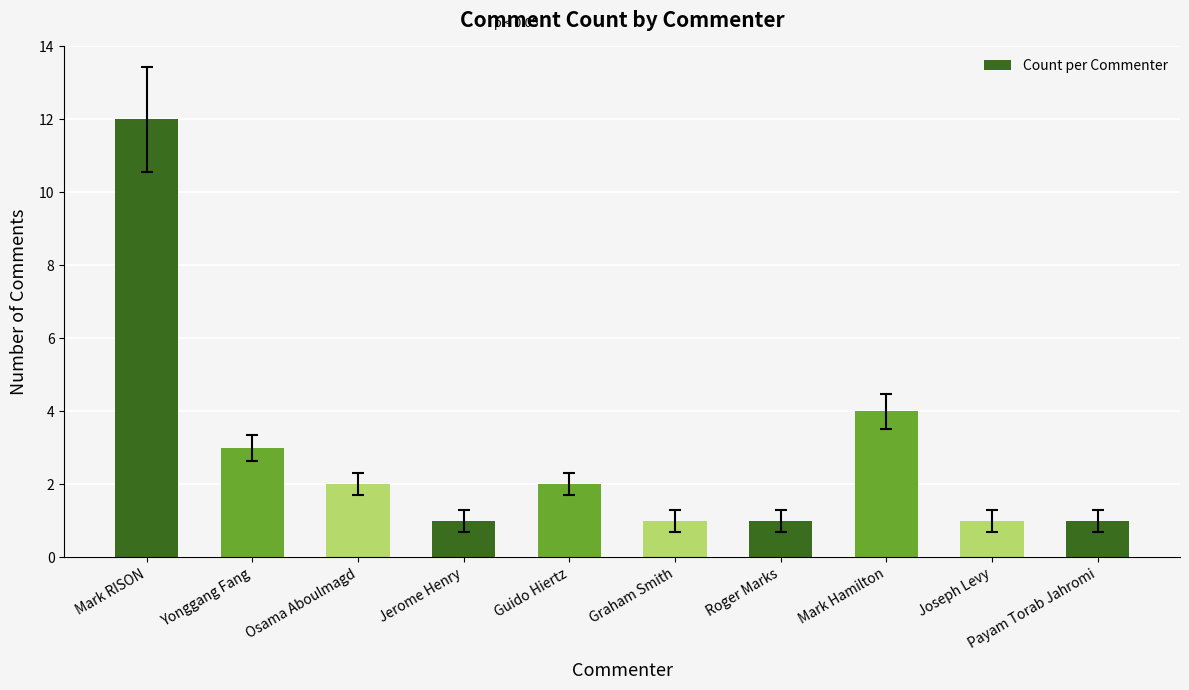

How many categories are shown in the chart?

10